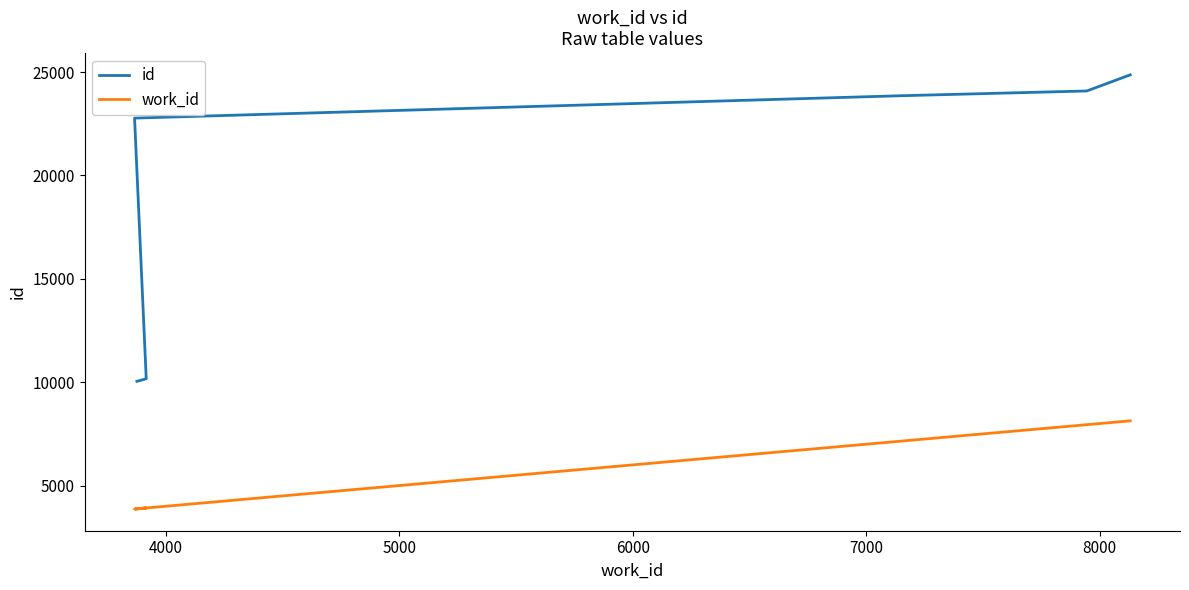

True or false: id and work_id cross at least once.

False